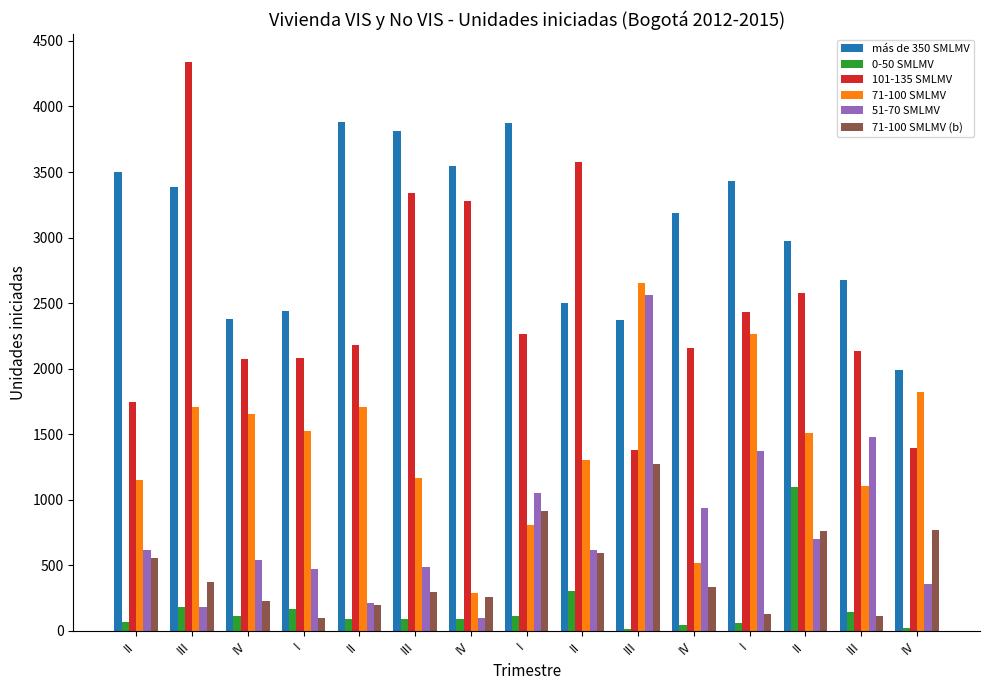

Which series has the largest range (max minus min)?

101-135 SMLMV